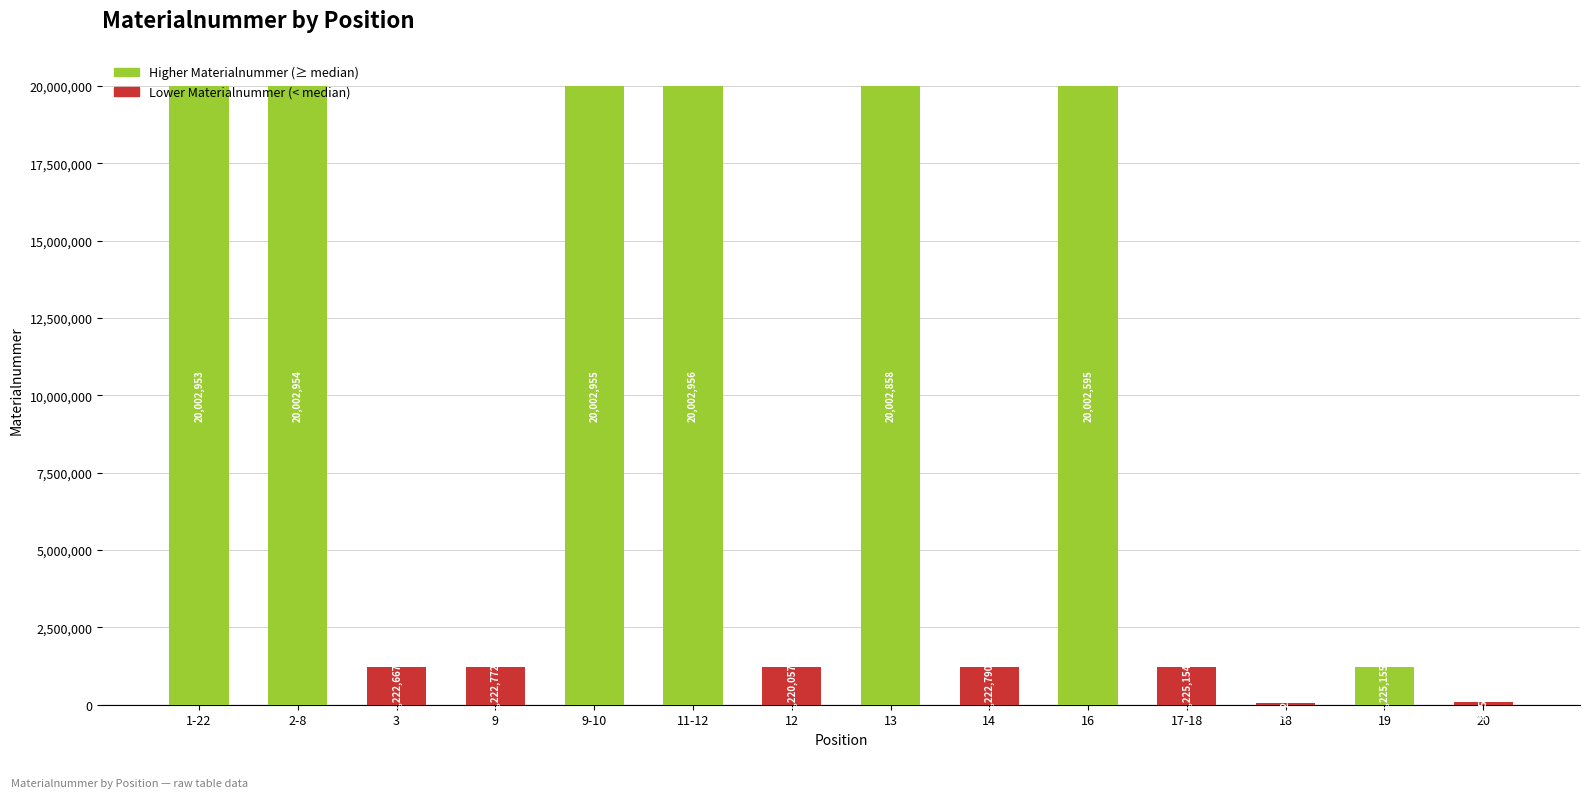

Where does the data first go above 1225155?

1-22